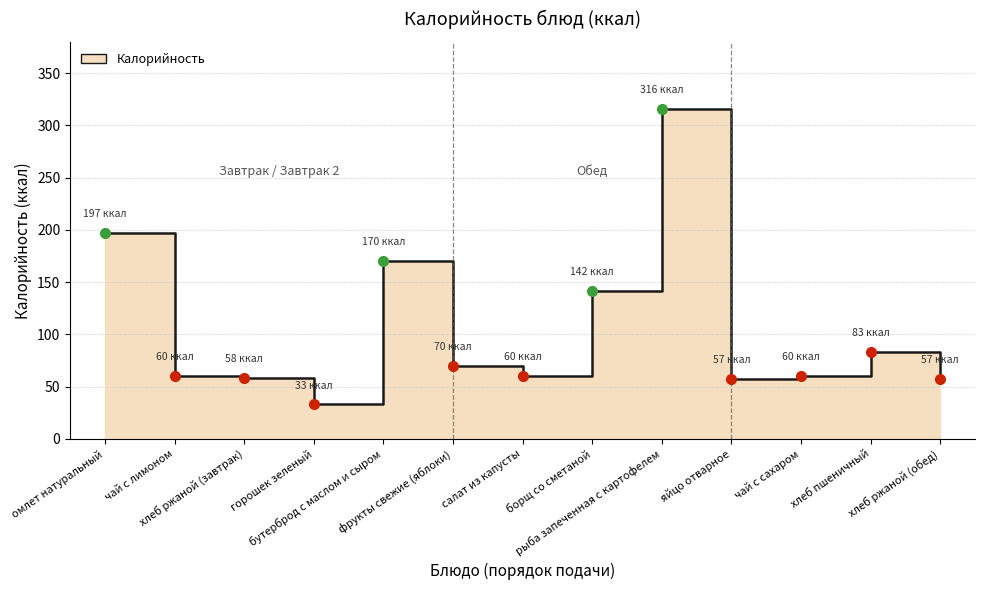

Approximately how many times larger is the value at салат из капусты compared to горошек зеленый?

1.8